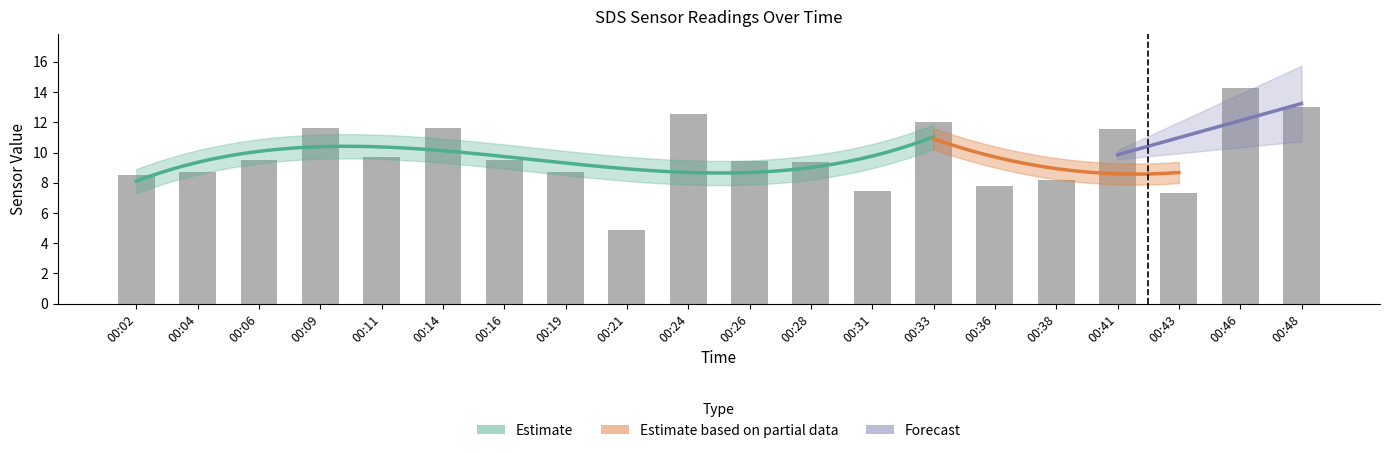

At which category does the chart reach its peak across all series?

00:46